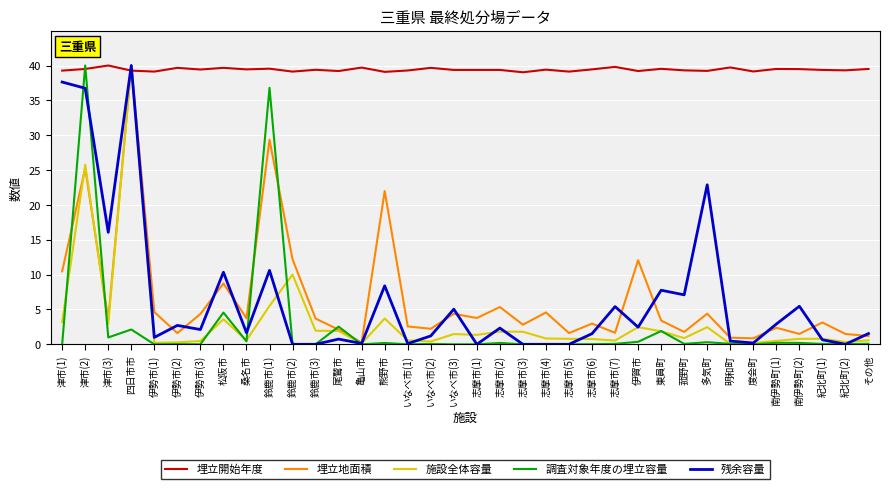

What is the spread (max minus min) of values at 志摩市(3)?

39.0